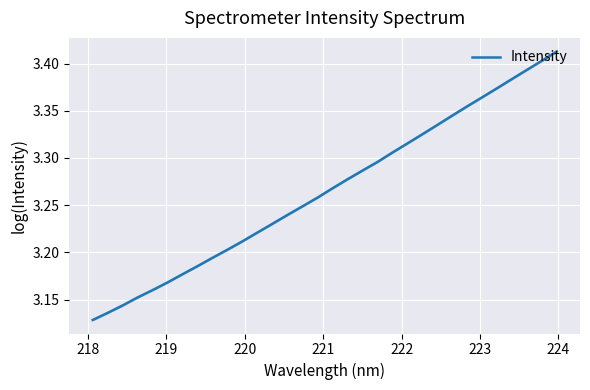

What is the label of the 26th point from the right?

223